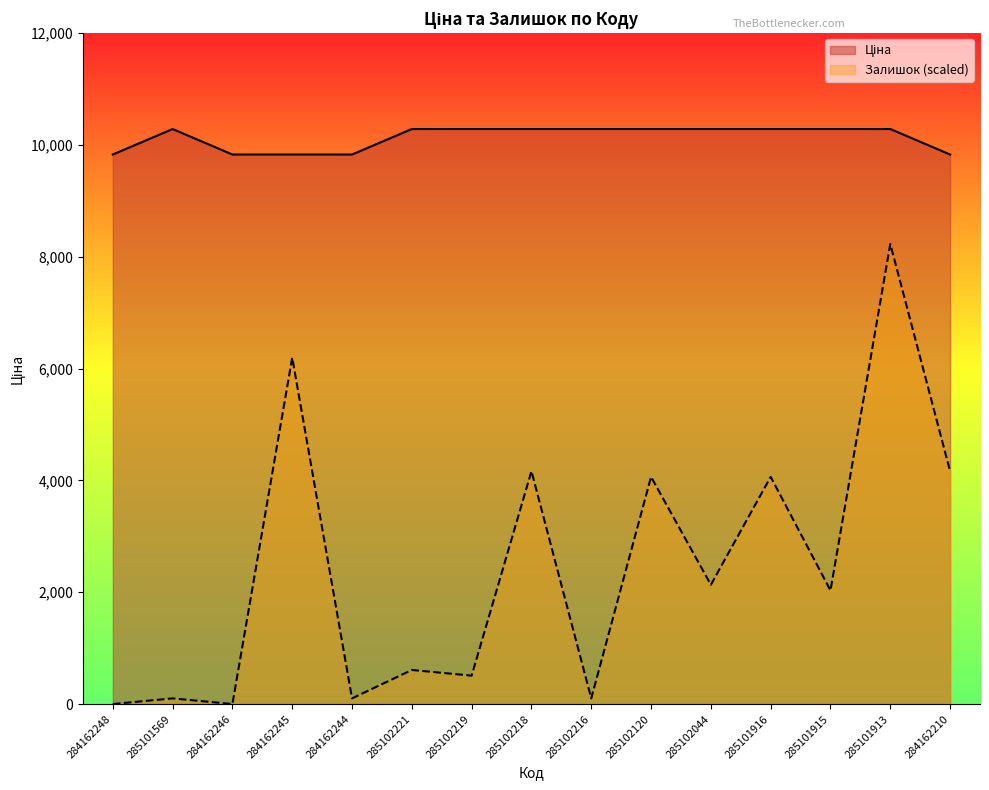

Rank the categories by Ціна value from lowest to highest.

284162248, 284162246, 284162245, 284162244, 284162210, 285101569, 285102221, 285102219, 285102218, 285102216, 285102120, 285102044, 285101916, 285101915, 285101913